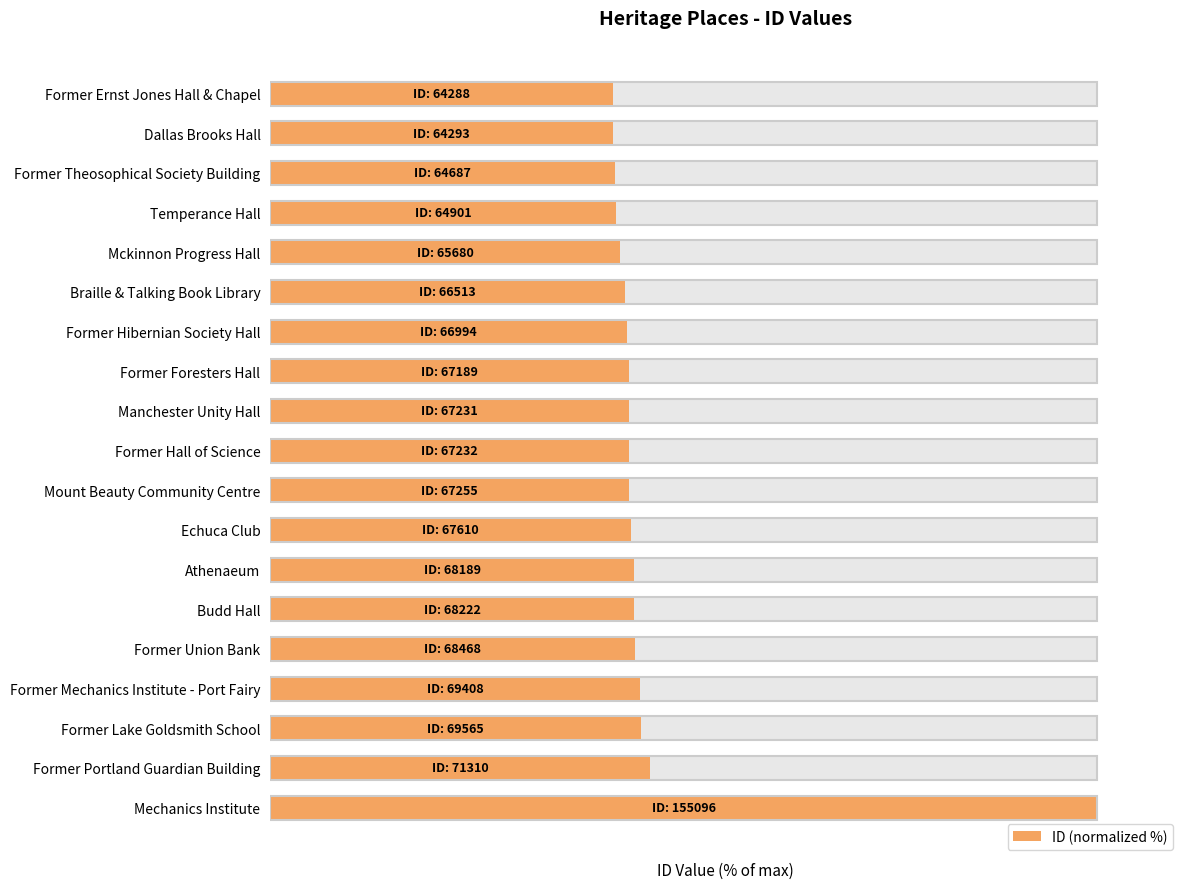

What is the ratio of the value at Manchester Unity Hall to the value at Former Hall of Science?

1.0